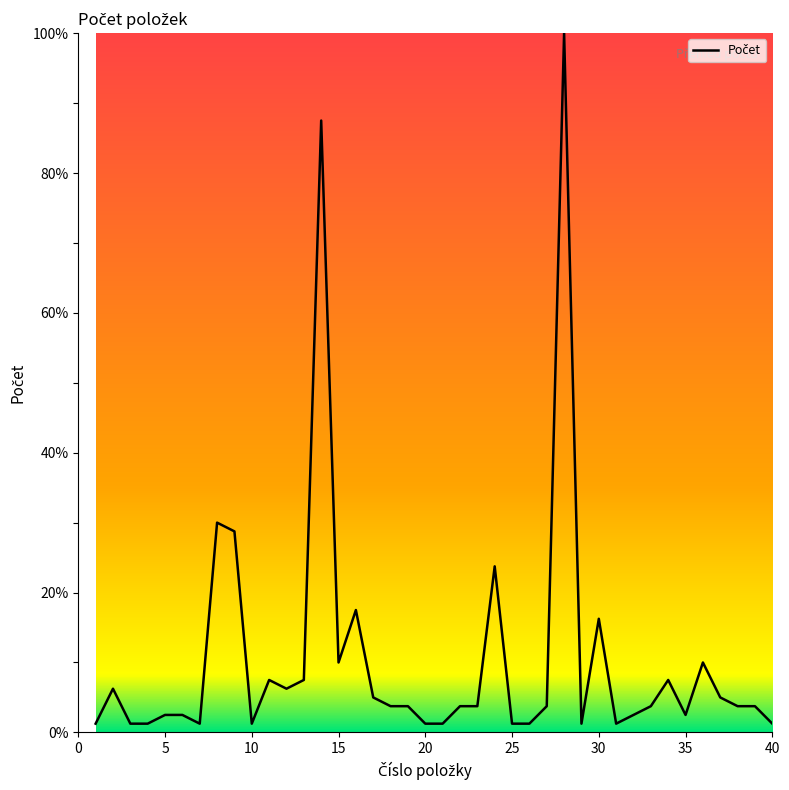

What is the maximum value shown in the chart?

100.0